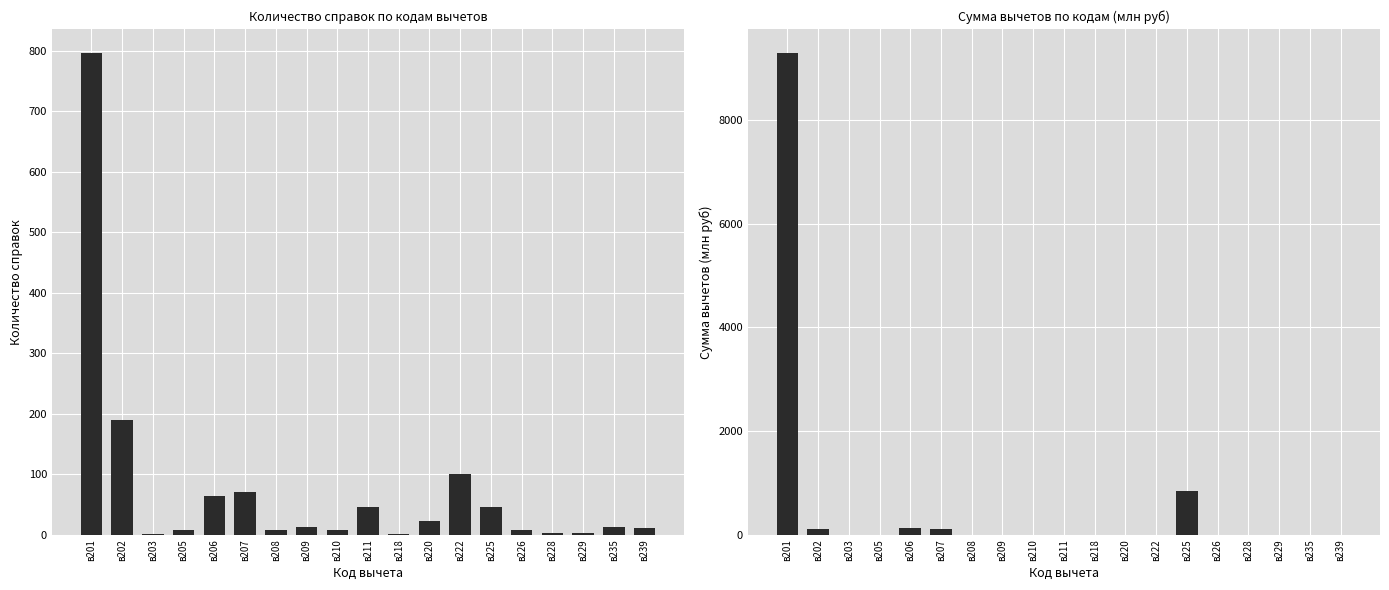

Is the value of количество справок at в220 greater than the value of сумма вычетов (млн руб) at в220?

Yes